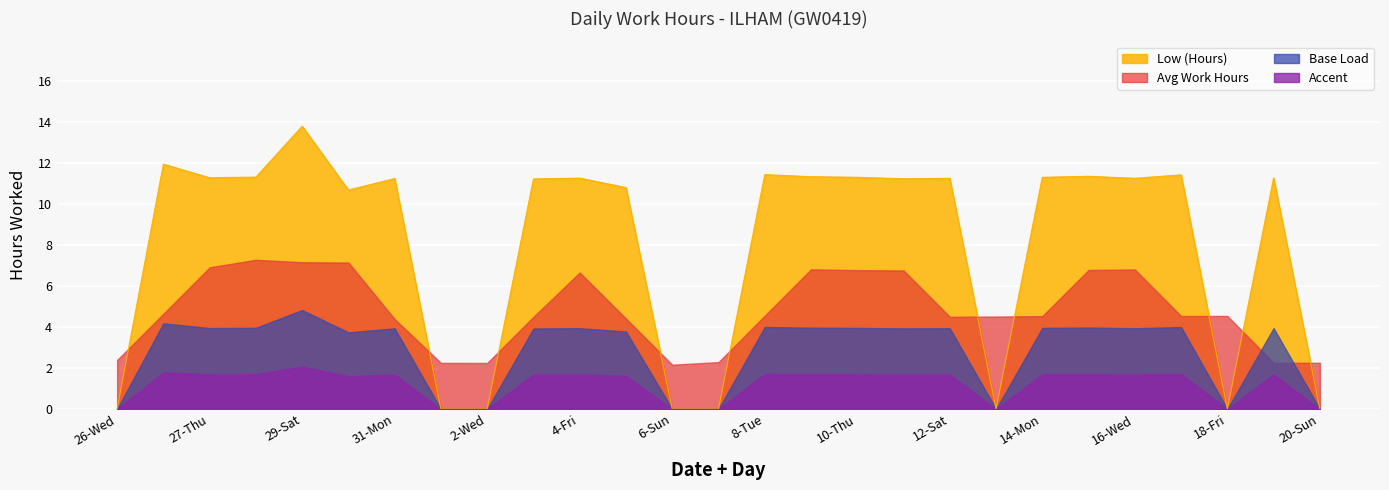

What is the sum of all values?

216.5